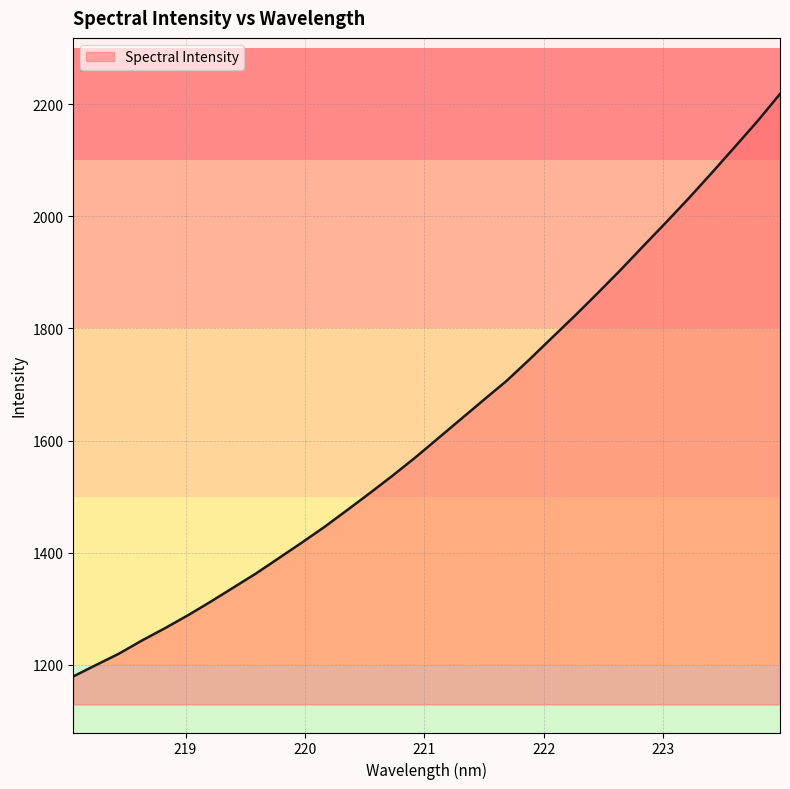

What is the maximum value shown in the chart?

2218.0